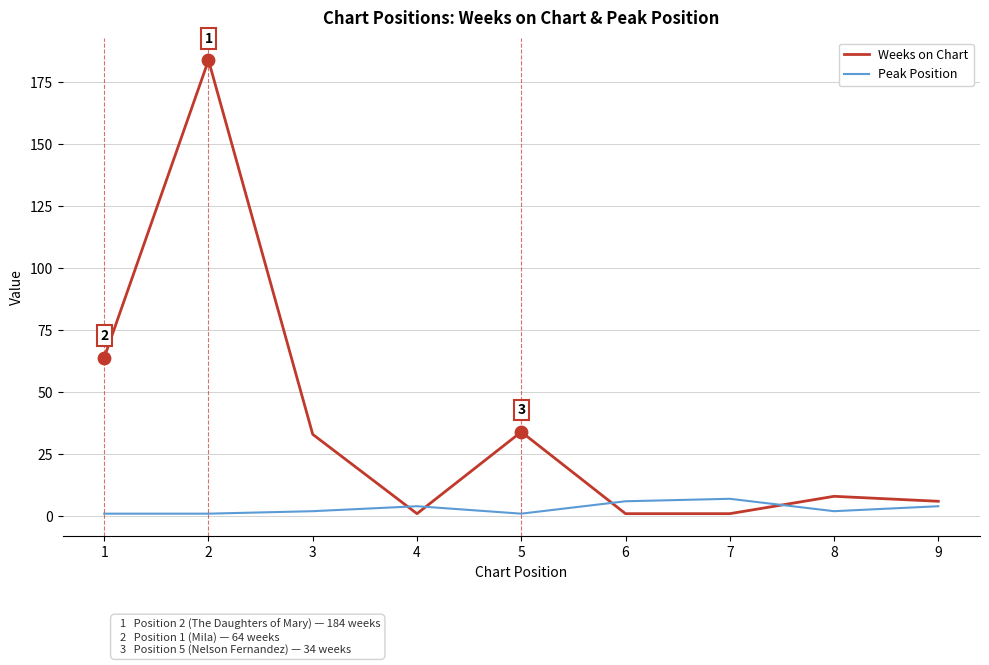

Which series has the largest range (max minus min)?

Weeks on Chart